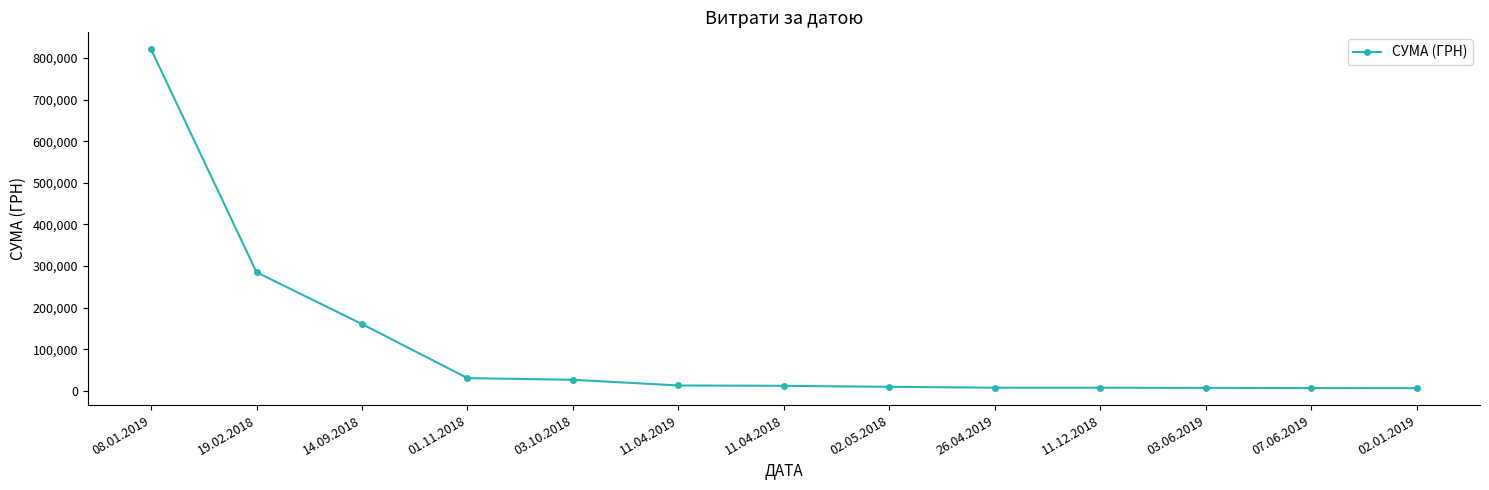

Does the chart have visible grid lines?

No